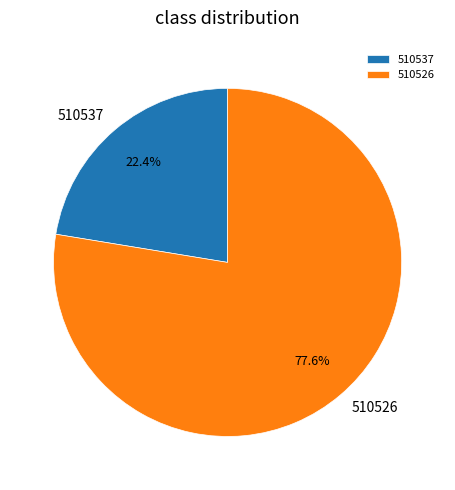

True or false: 510537 accounts for 22% of the total.

True